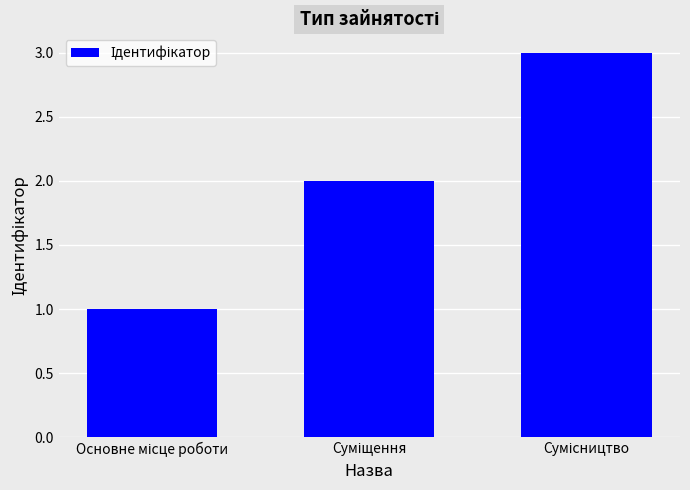

What is the value of the 2nd bar from the left?

2